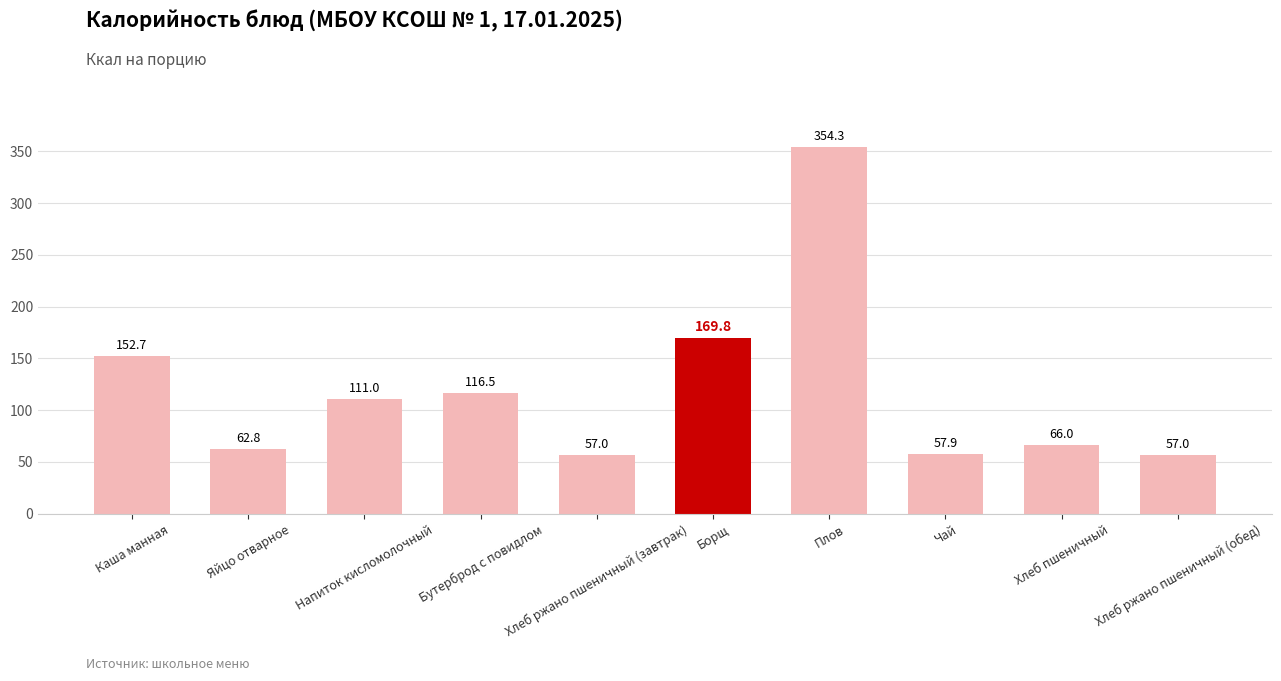

The value at Борщ is 105.6. True or false?

False